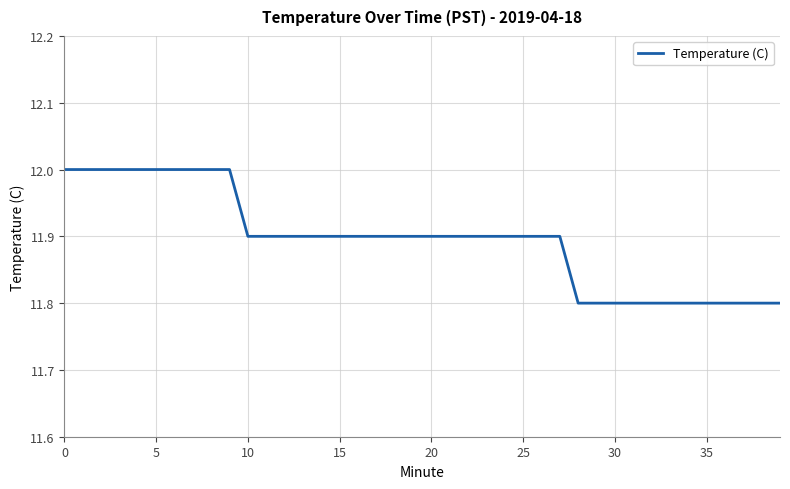

What is the greatest value displayed?

12.0